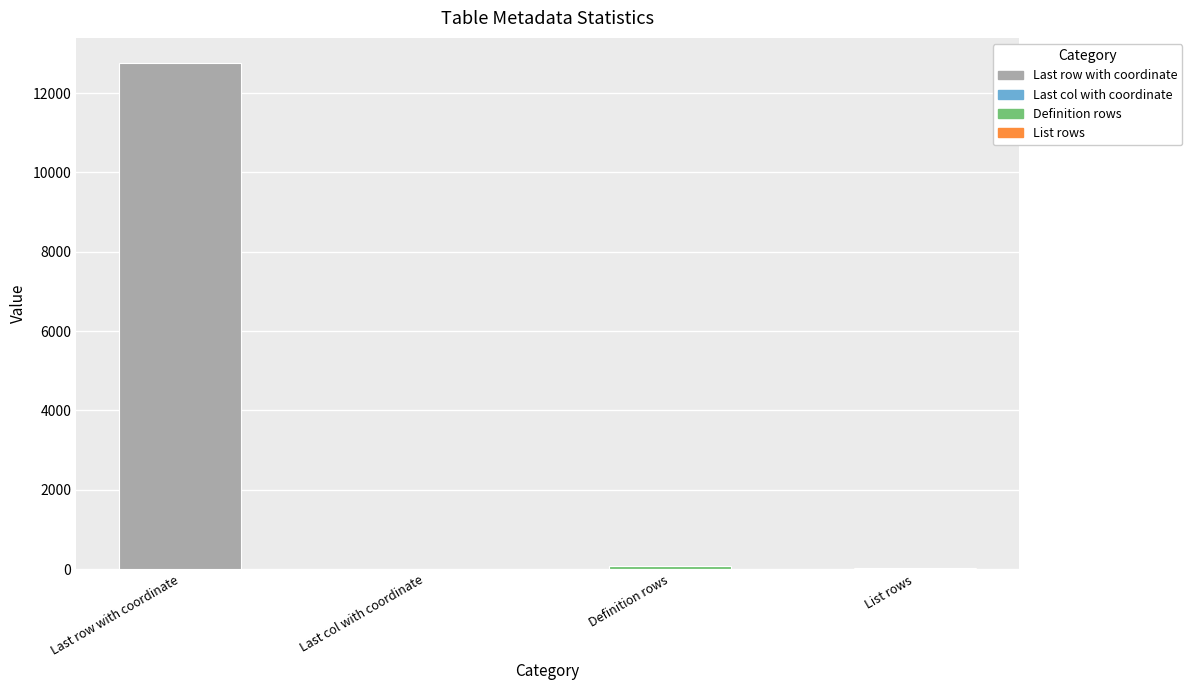

The value at Last row with coordinate is 12755. True or false?

True